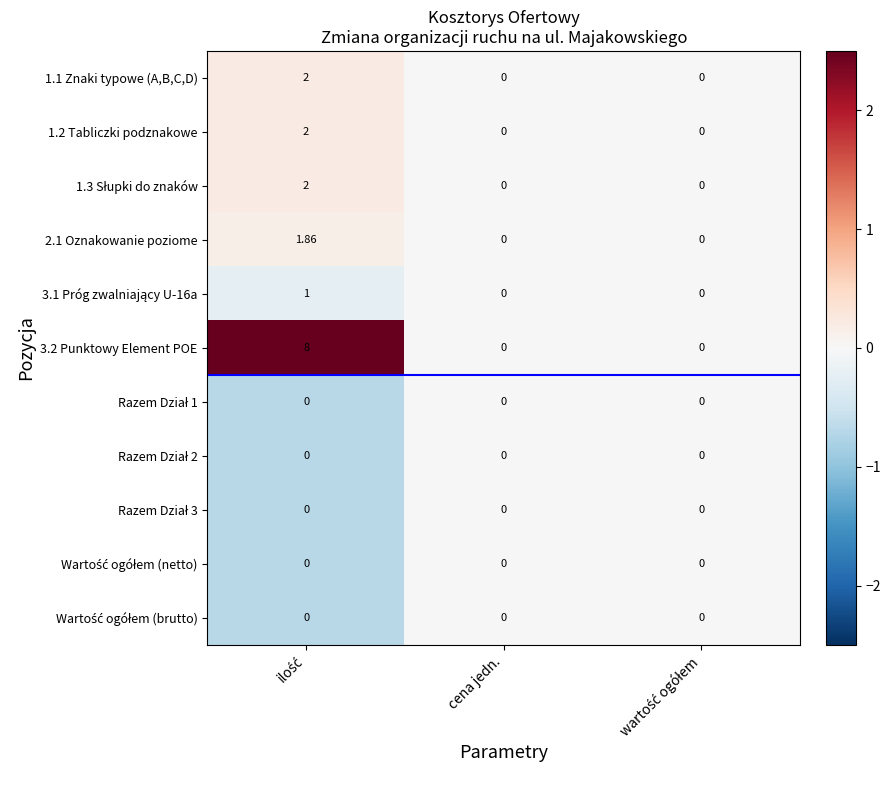

How many series are shown in this chart?

11